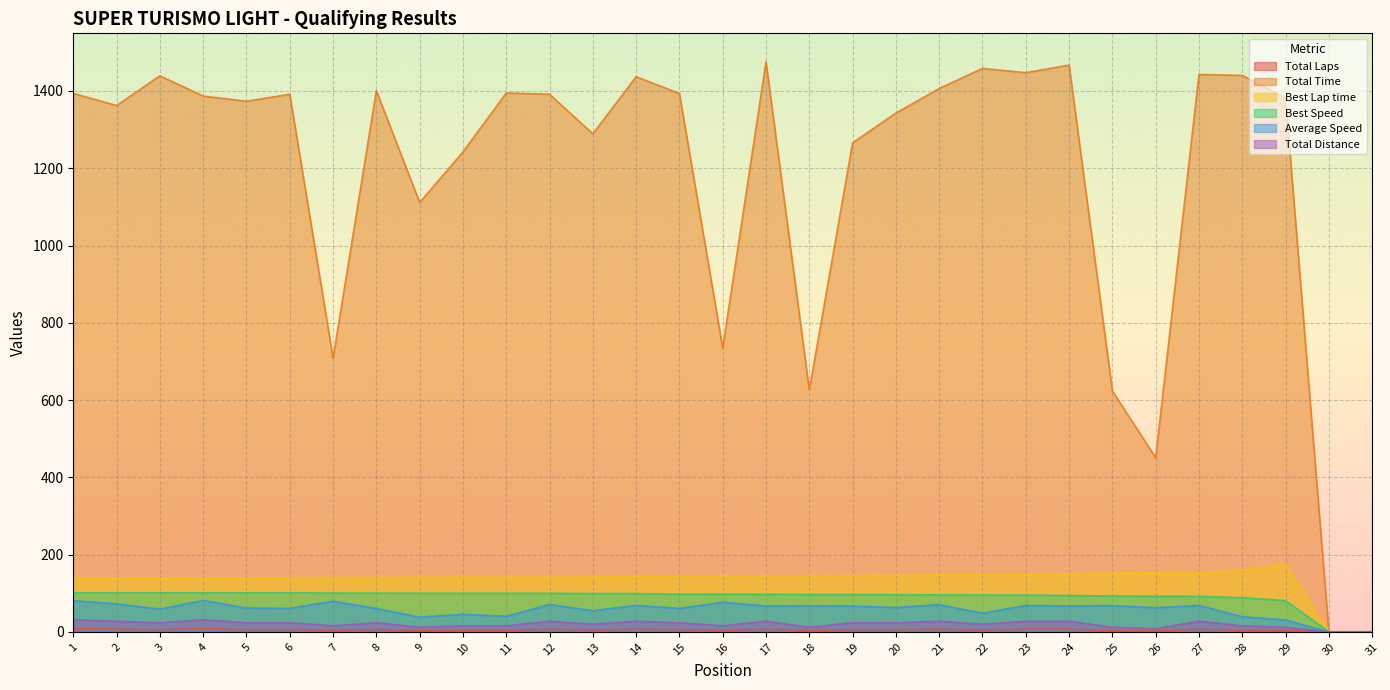

How many values in the Average Speed series are below 62?

14